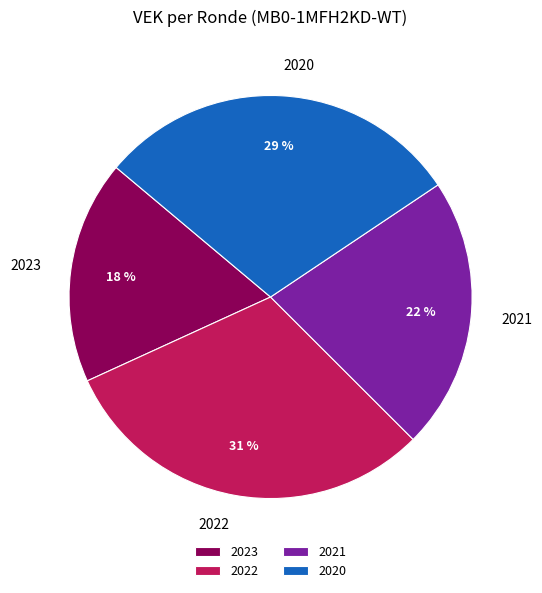

What is the largest slice in the pie chart?

2022